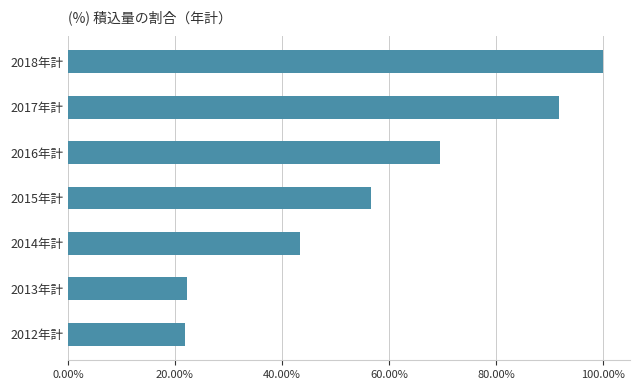

Which label corresponds to the largest value in the chart?

2018年計